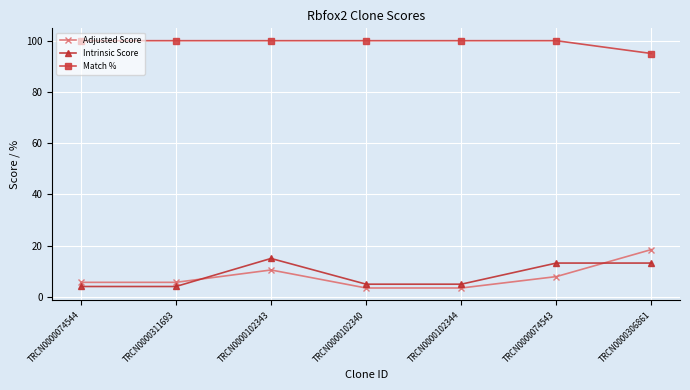

What is the approximate value of Adjusted Score at TRCN0000311693?

5.7